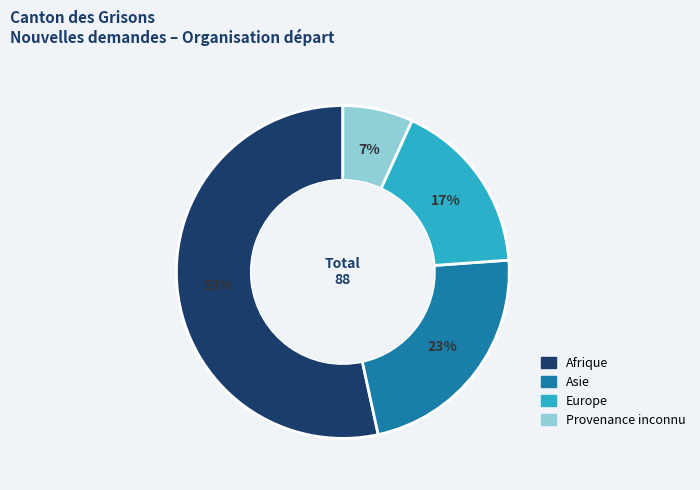

Is there a majority slice in this chart?

Yes